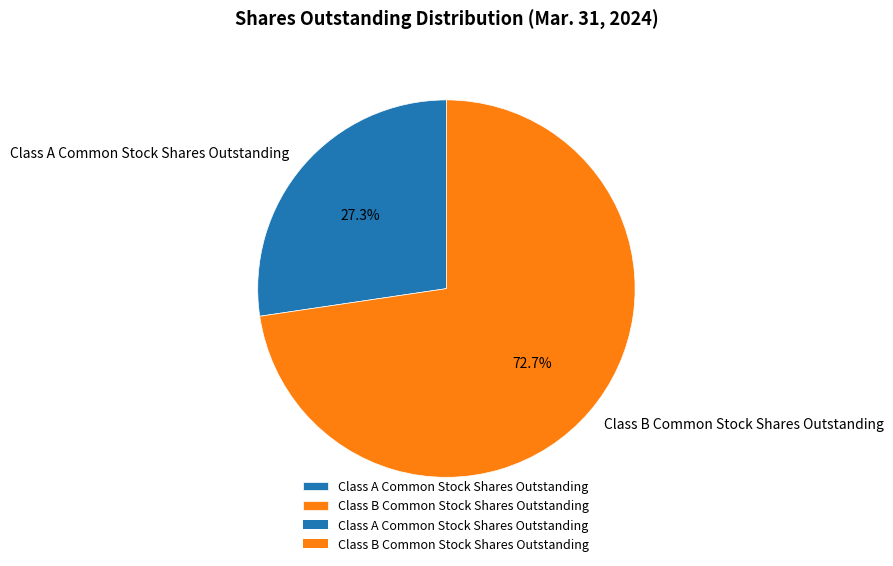

To the nearest percent, what is the combined percentage of Class A Common Stock Shares Outstanding and Class B Common Stock Shares Outstanding?

100%